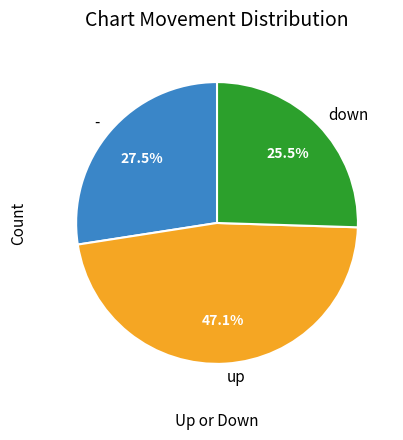

To the nearest percent, what is the difference between the - and up slice percentages?

20%